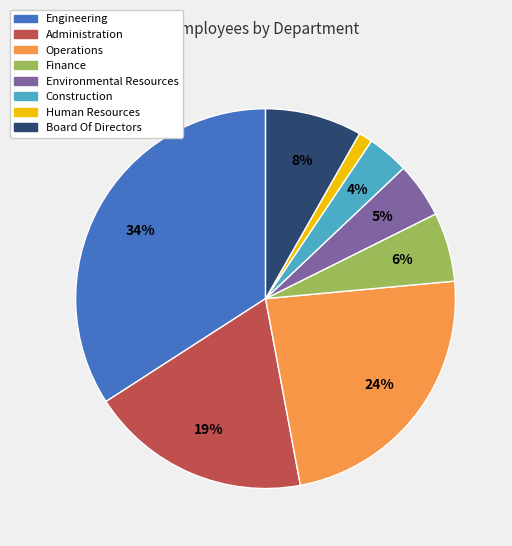

Is it true that Administration is 27% of the pie?

False